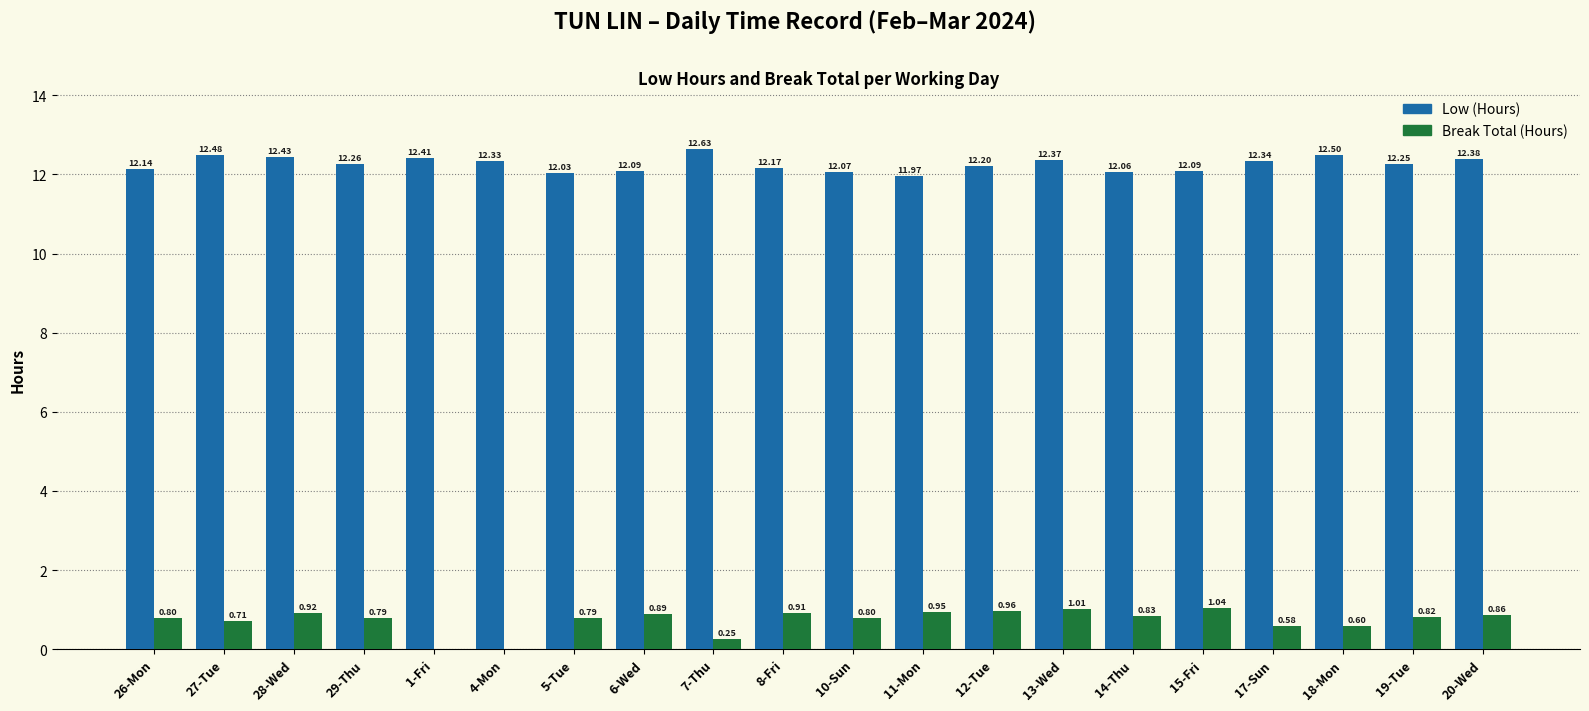

What is the sum of the Break Total (Hours) values at 5-Tue and 12-Tue?

1.8